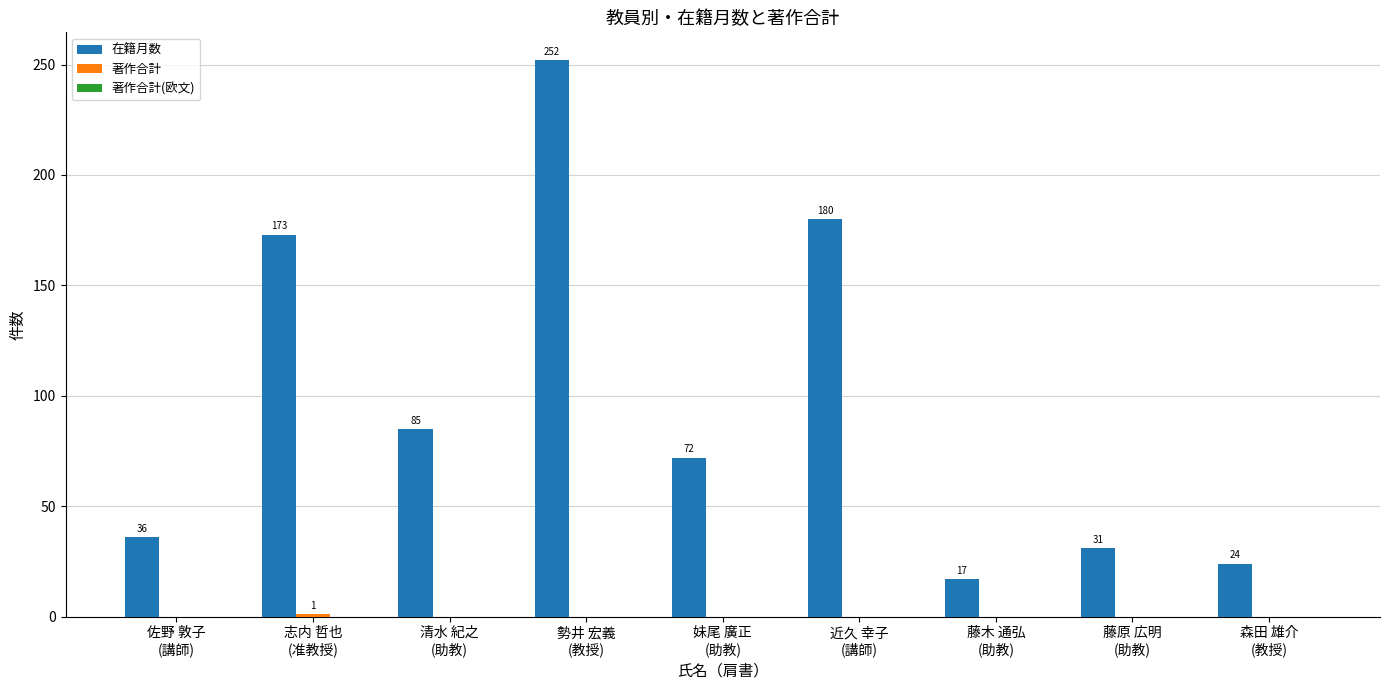

Count the number of data series in this chart.

2